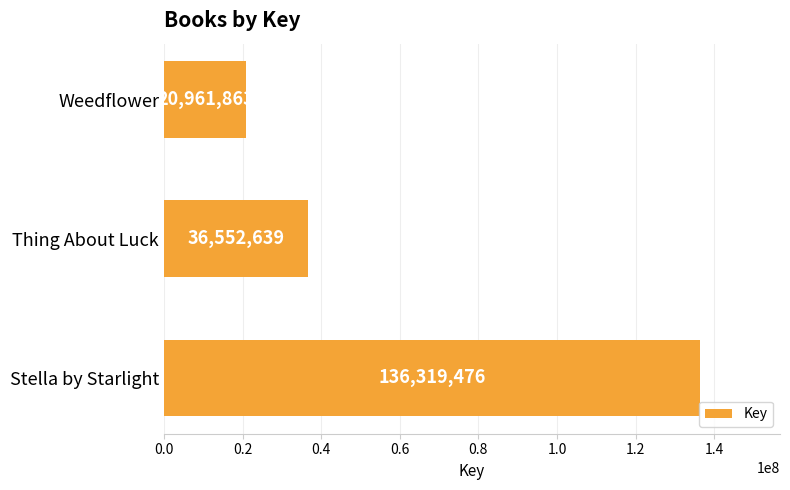

At which label is the value closest to 78640669?

Thing About Luck